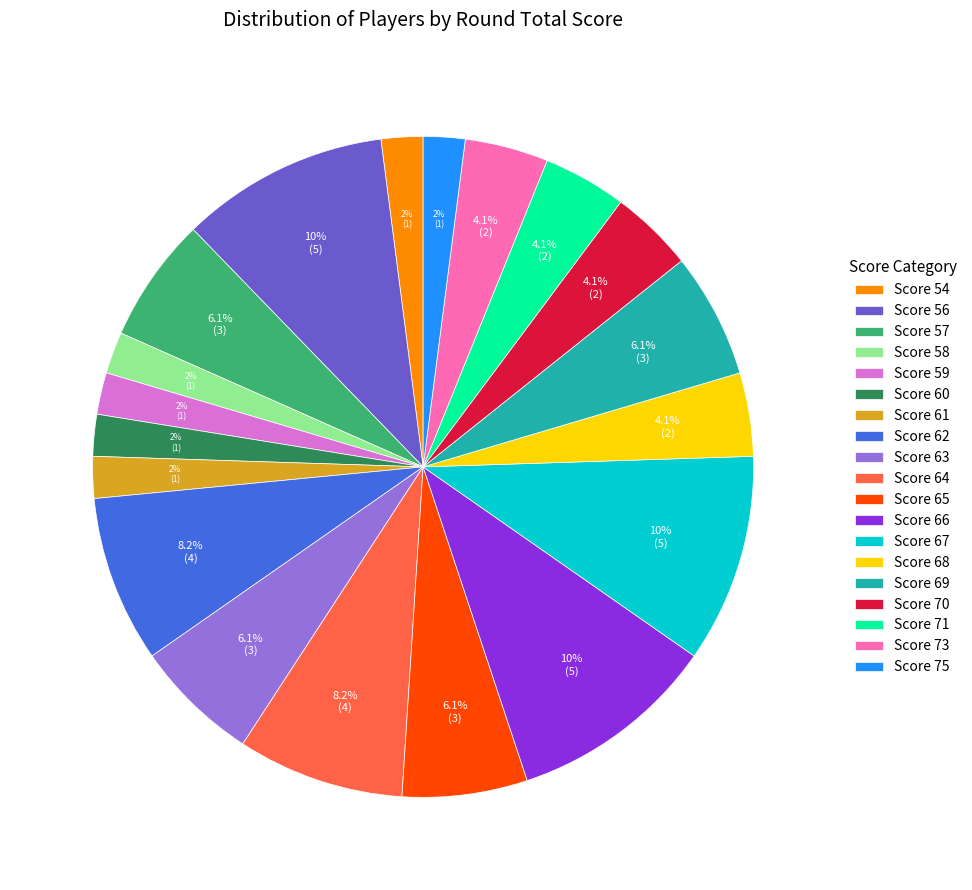

What percentage do Score 70 and Score 58 together represent?

6.1%